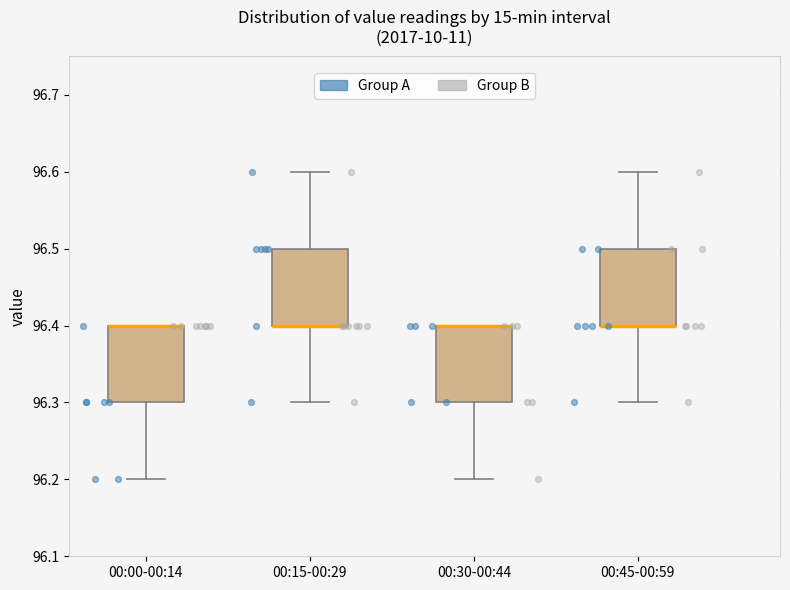

Reading left to right, read every box against the y-axis: the position of its median line, the range the box covers, and the ends of its whiskers. The values are not printed on the chart, so give them approximately, as read against the axis.

00:00-00:14: median 96.4 (drawn on the box's upper edge), box 96.3 to 96.4, whiskers 96.2 to 96.4
00:15-00:29: median 96.4 (drawn on the box's lower edge), box 96.4 to 96.5, whiskers 96.3 to 96.6
00:30-00:44: median 96.4 (drawn on the box's upper edge), box 96.3 to 96.4, whiskers 96.2 to 96.4
00:45-00:59: median 96.4 (drawn on the box's lower edge), box 96.4 to 96.5, whiskers 96.3 to 96.6